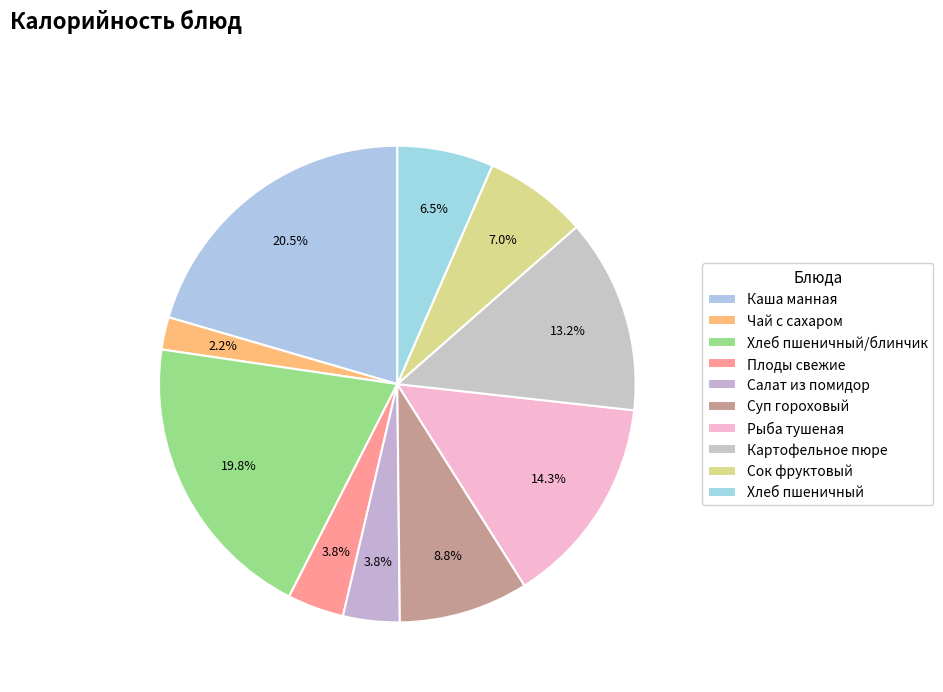

What percentage is the Каша манная slice, to the nearest percent?

20%